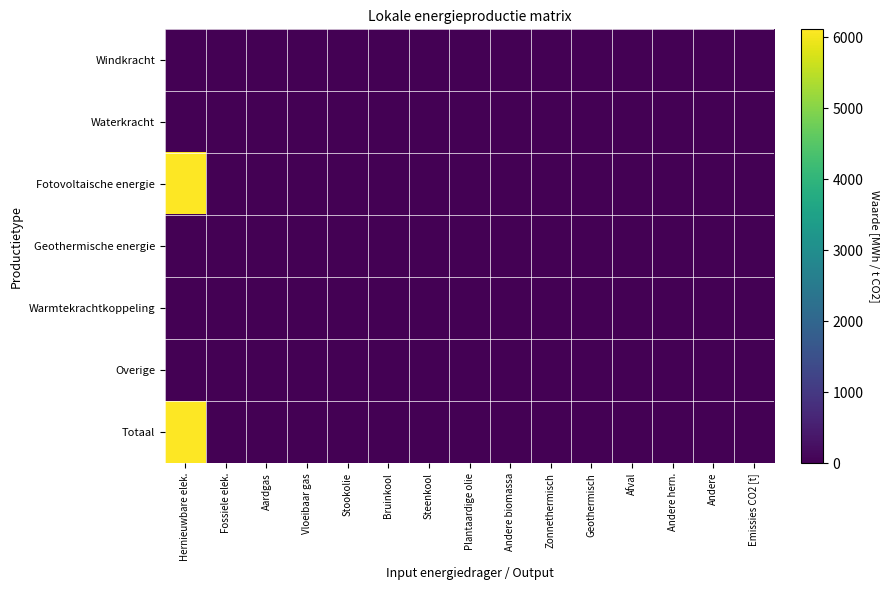

Rank the series by their maximum value, from lowest to highest.

Windkracht, Waterkracht, Geothermische energie, Warmtekrachtkoppeling, Overige, Fotovoltaische energie, Totaal